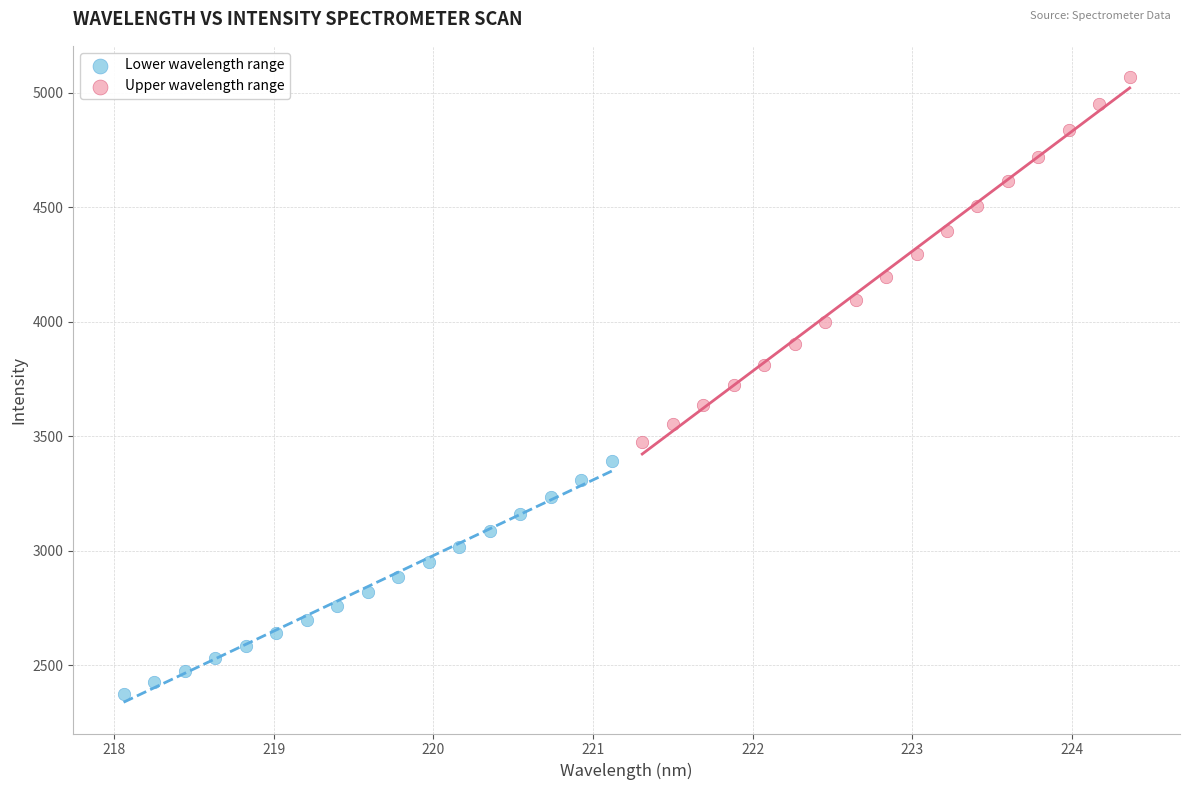

Which series contains the highest Y value?

Upper wavelength range